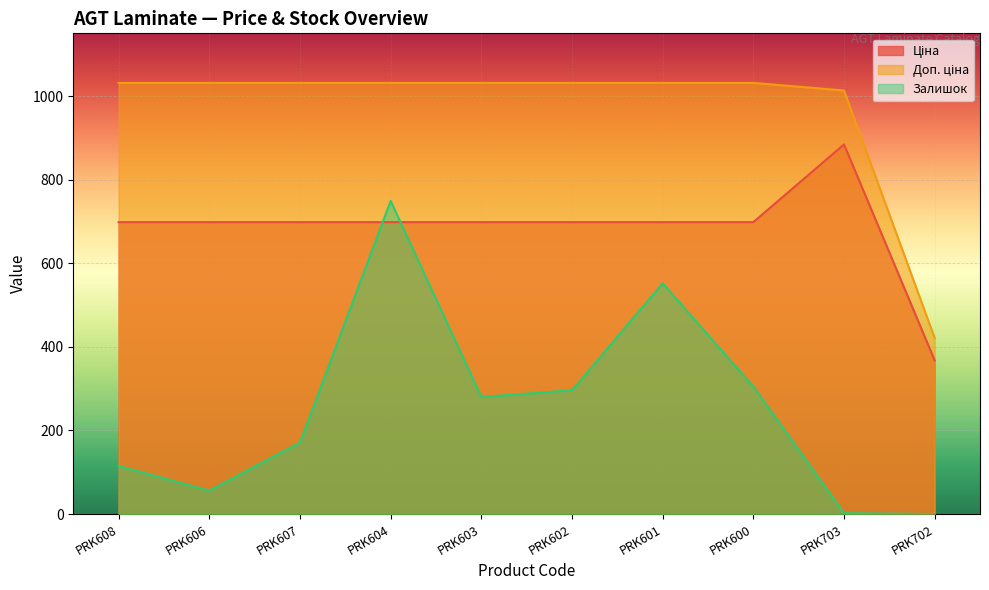

Rank the categories by Ціна value from lowest to highest.

PRK702, PRK608, PRK606, PRK607, PRK604, PRK603, PRK602, PRK601, PRK600, PRK703